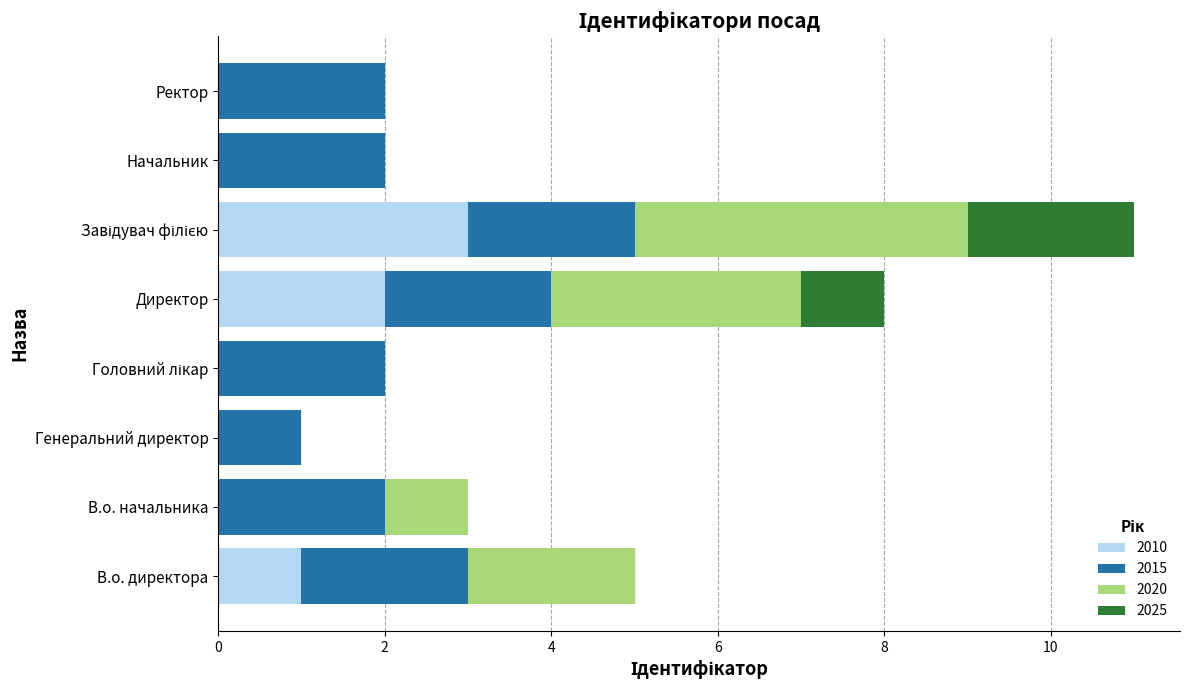

What is the total value across all series at В.о. директора?

5